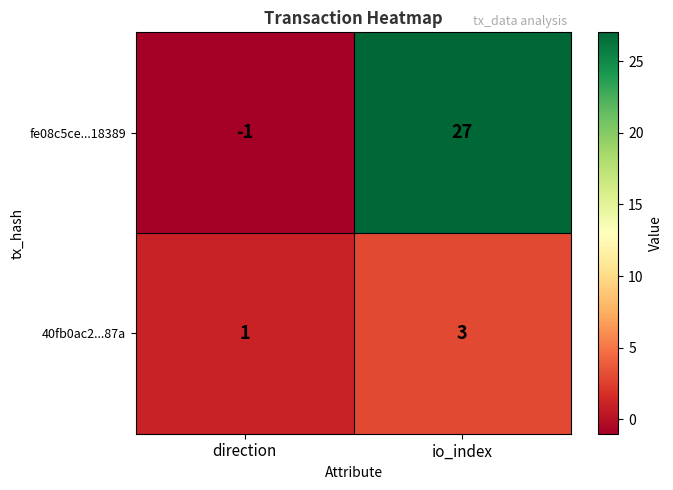

What is the difference between the maximum and minimum values in the fe08c5ce...18389 series?

28